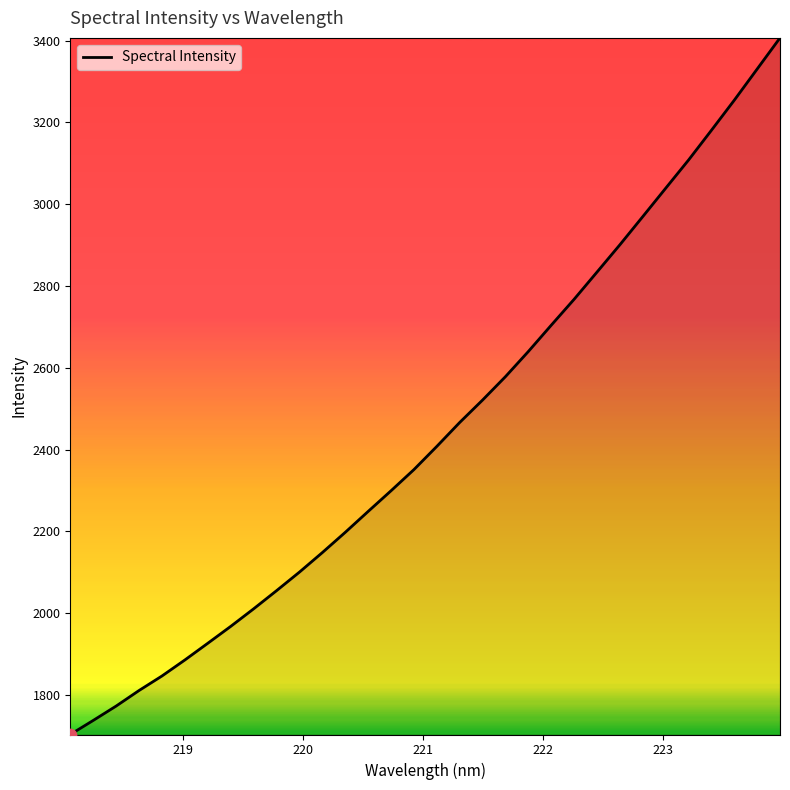

What is the minimum value shown in the chart?

1703.7